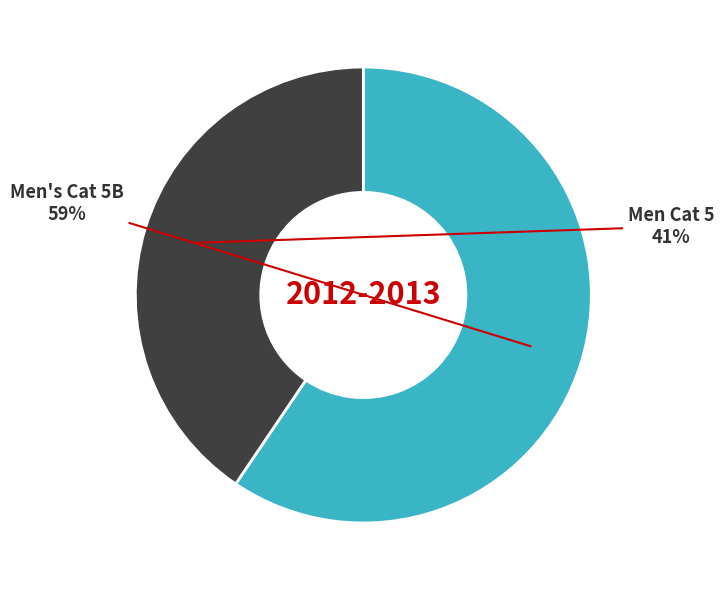

What percentage is the Men Cat 5 slice, to the nearest percent?

41%